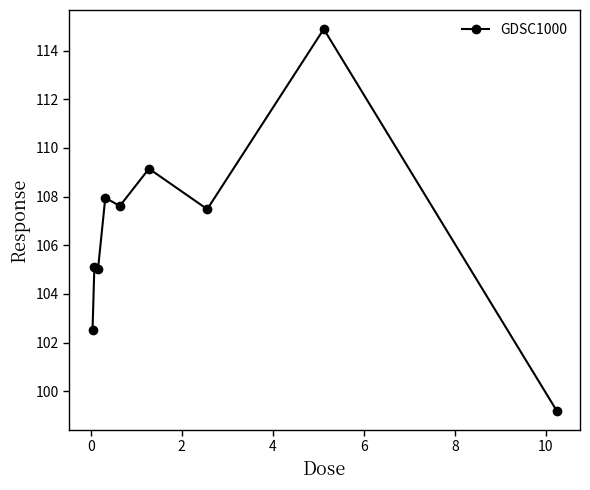

What is the value of the 7th point from the left?

107.5